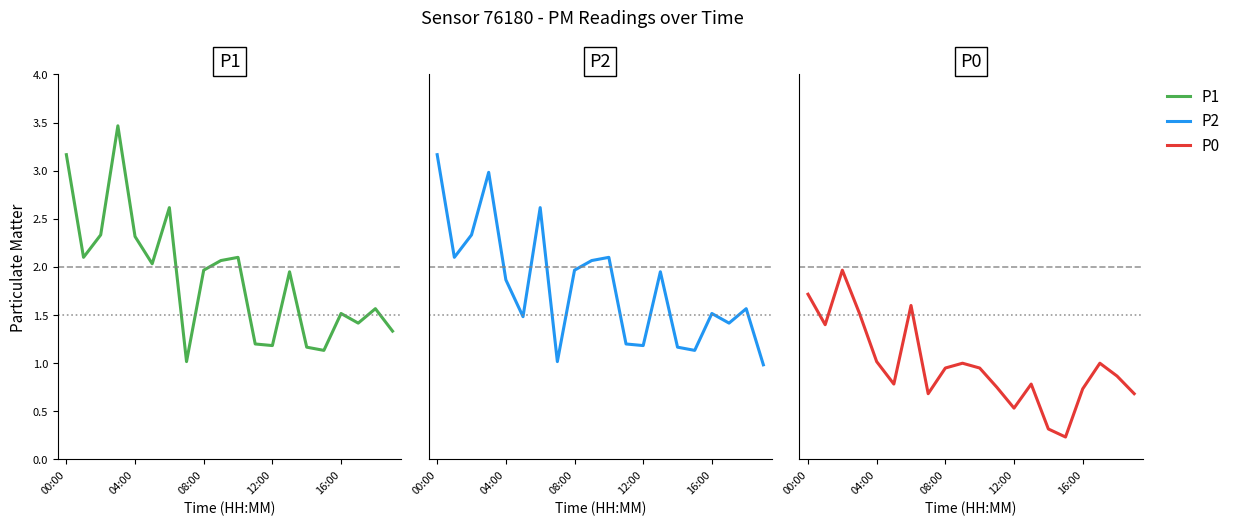

True or false: P1 has more than 2 interior local peaks.

True